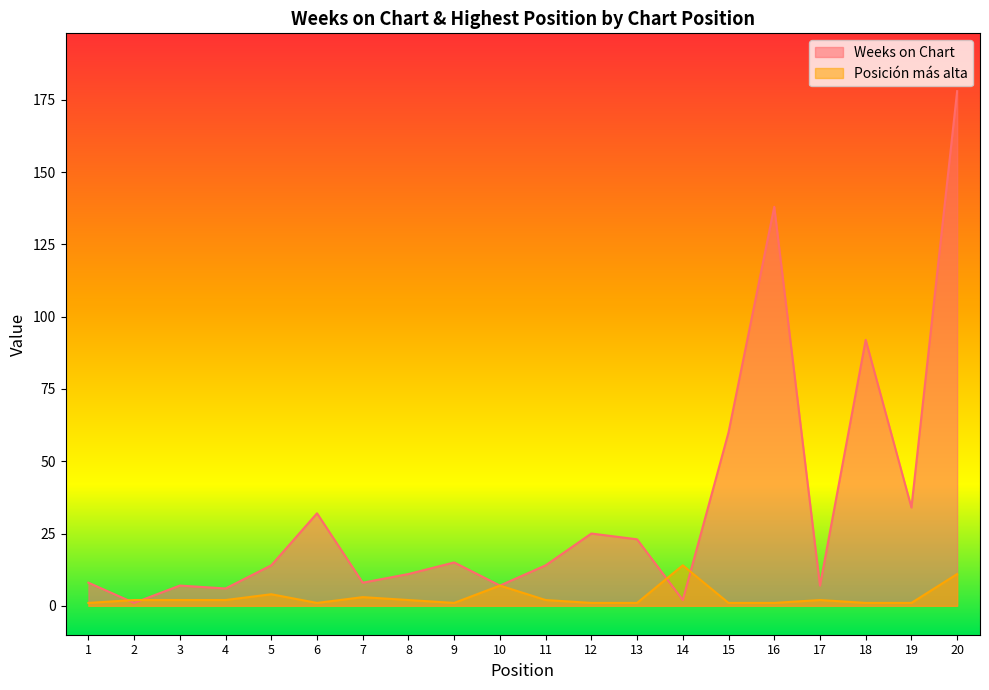

What is the difference between the maximum and minimum values in the Posición más alta series?

13